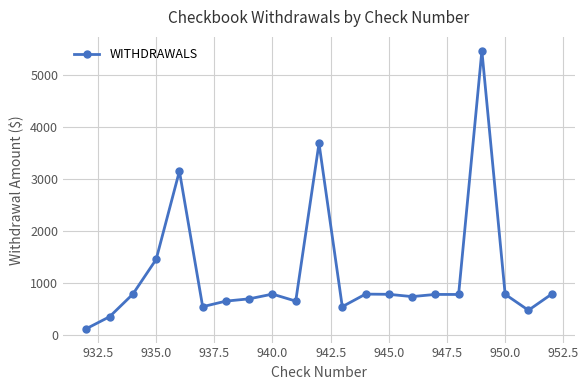

What is the difference between the maximum and minimum values?

5349.1